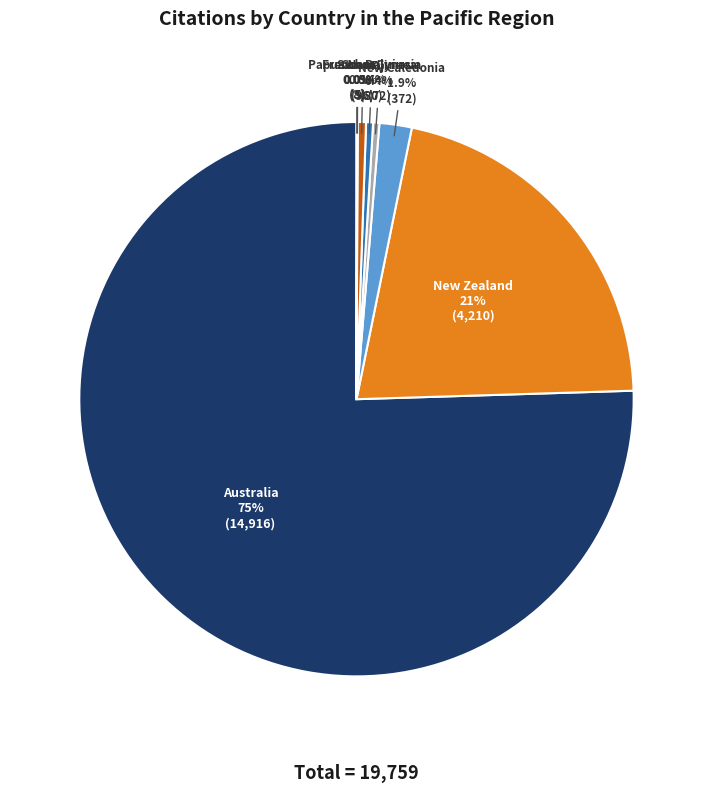

Does Australia represent more than half of the total?

Yes